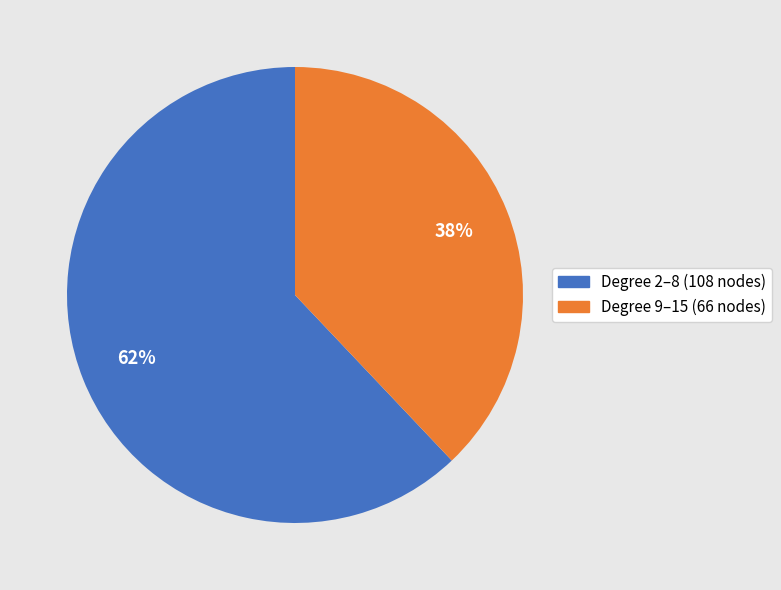

Which category has the smallest portion of the pie?

Degree 9–15 (66 nodes)